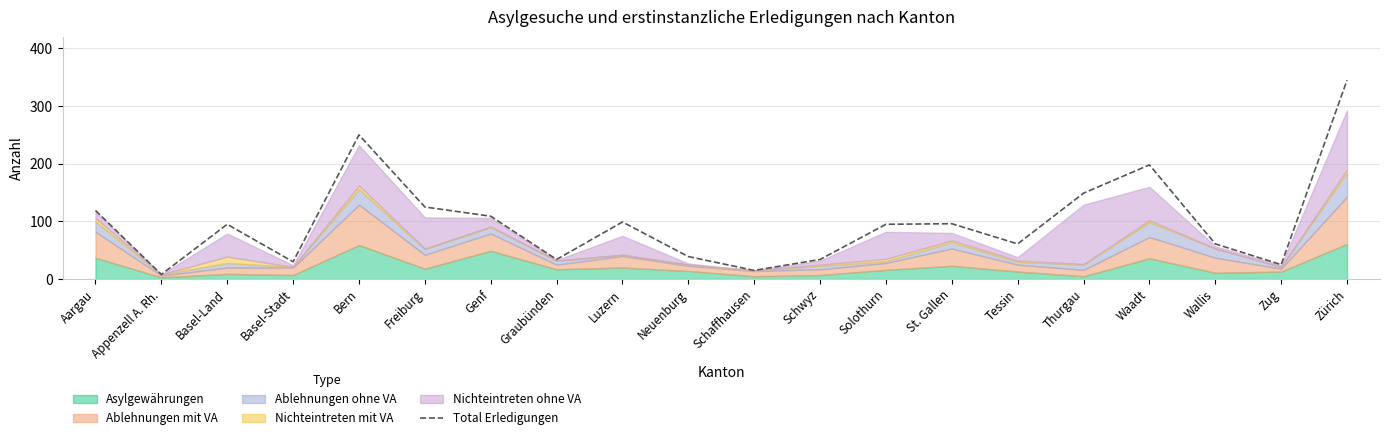

Rank the categories by value from highest to lowest.

Zürich, Bern, Waadt, Thurgau, Freiburg, Aargau, Genf, Luzern, St. Gallen, Basel-Land, Solothurn, Tessin, Wallis, Neuenburg, Graubünden, Schwyz, Basel-Stadt, Zug, Schaffhausen, Appenzell A. Rh.